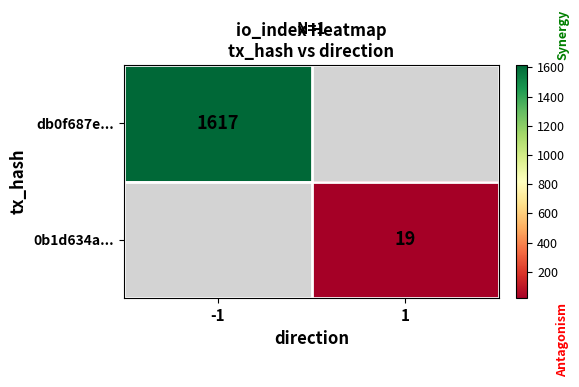

The value of db0f687e... at -1 is 1617. True or false?

True